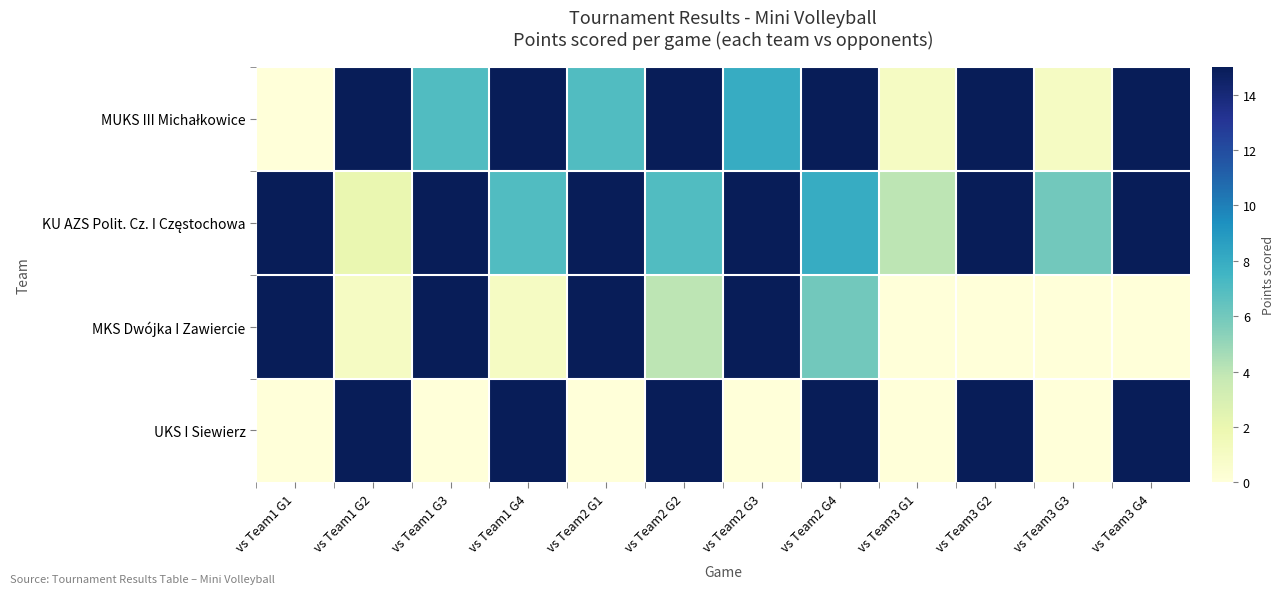

Which category has the highest value in the UKS I Siewierz series?

vs Team1 G2